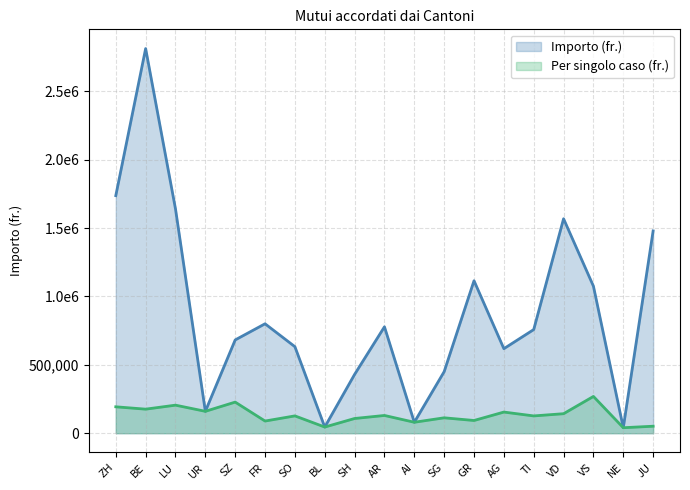

Rank the series at AR from lowest to highest value.

Per singolo caso (fr.), Importo (fr.)